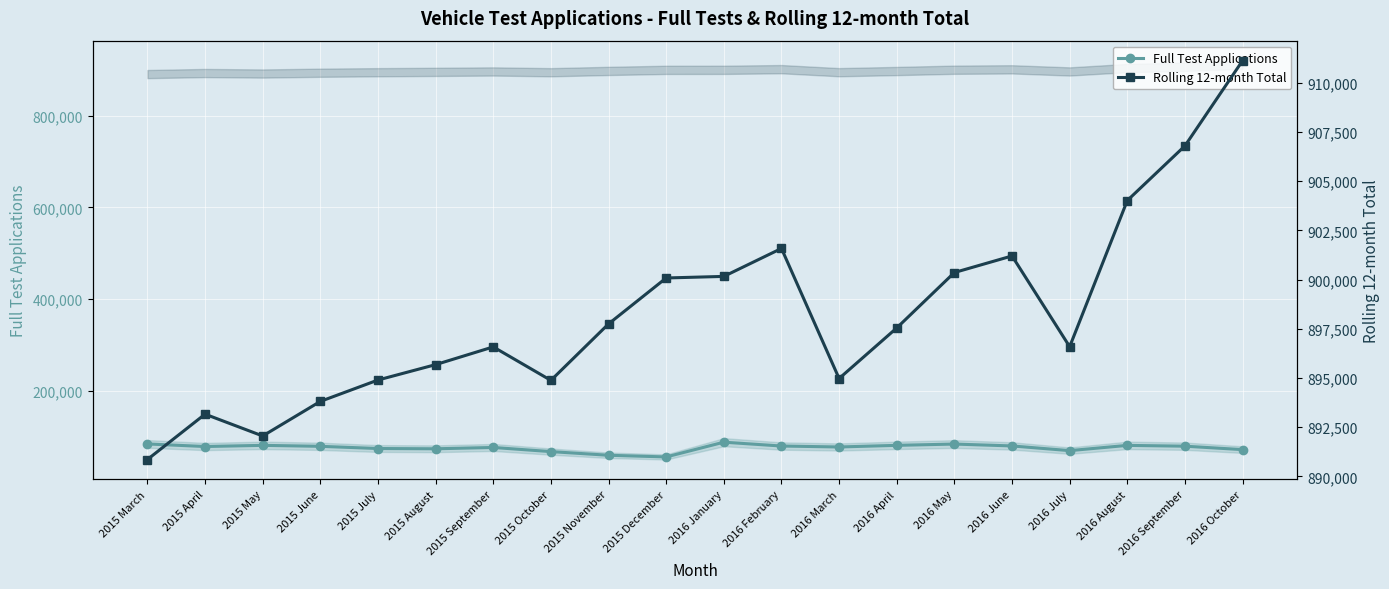

True or false: Full Test Applications has a value of 106591 at 2016 July.

False